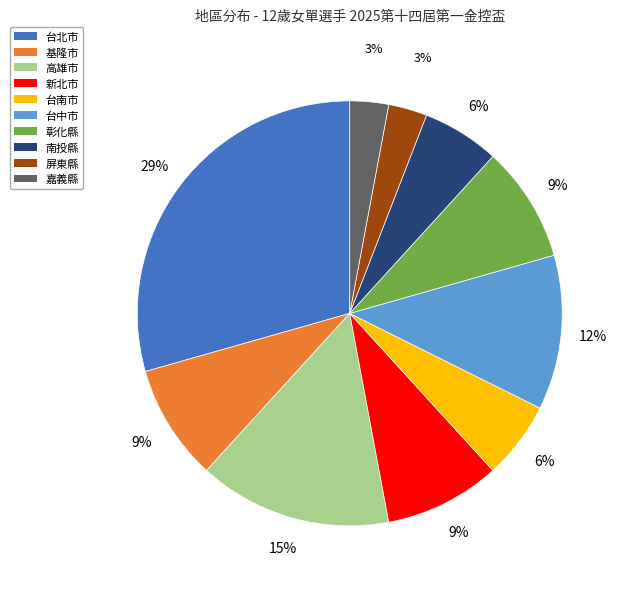

To the nearest percent, what portion does 基隆市 represent?

9%